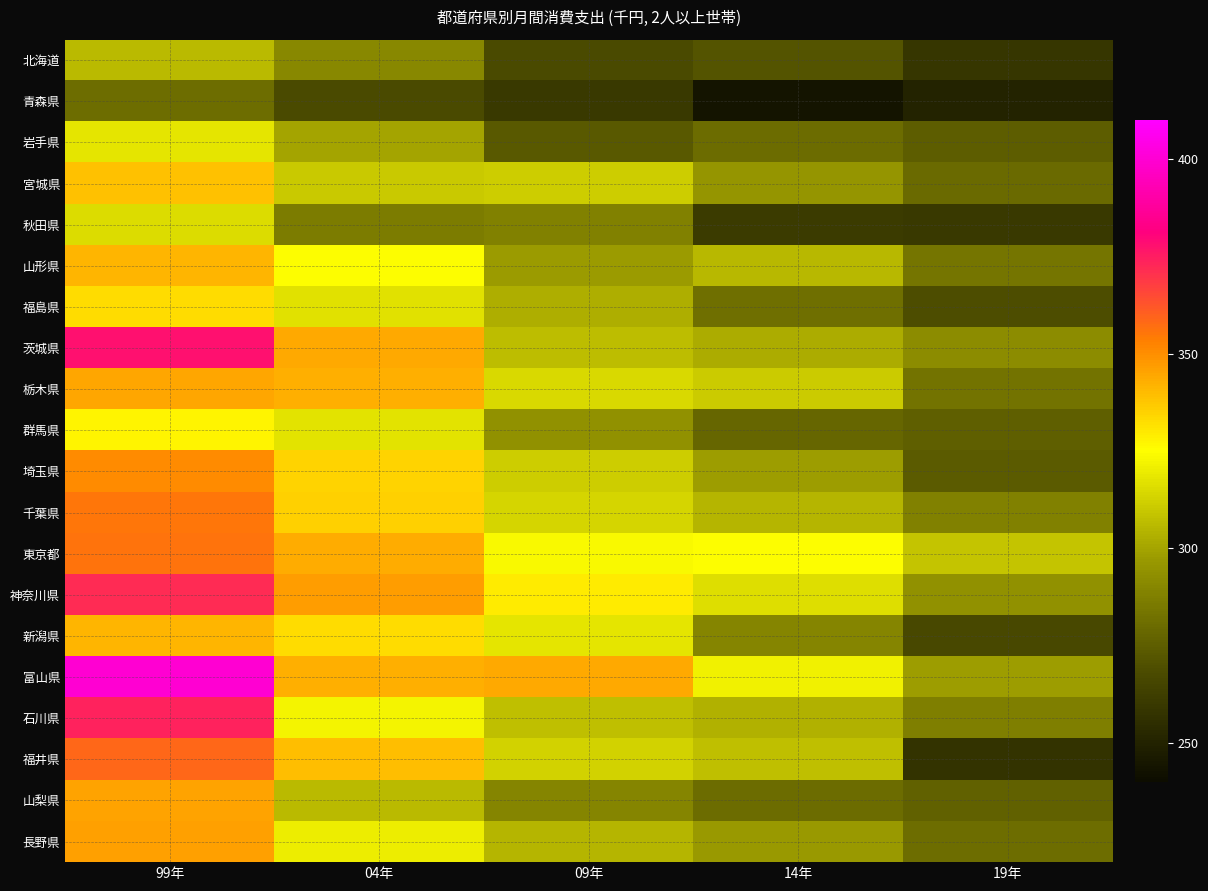

Reading left to right, transcribe all the data shown in this chart.

北海道: 99年=306.4	04年=290.7	09年=267.6	14年=271.3	19年=258.6
青森県: 99年=281.1	04年=267.7	09年=260.1	14年=243.6	19年=250.3
岩手県: 99年=317.9	04年=300.1	09年=273.8	14年=280.3	19年=274.6
宮城県: 99年=338.9	04年=310.3	09年=311.1	14年=295.6	19年=279.3
秋田県: 99年=315.7	04年=286.2	09年=288.0	14年=260.9	19年=260.3
山形県: 99年=341.3	04年=324.5	09年=297.3	14年=305.7	19年=283.2
福島県: 99年=332.5	04年=316.6	09年=302.8	14年=281.3	19年=269.1
茨城県: 99年=377.8	04年=344.0	09年=306.6	14年=301.8	19年=292.0
栃木県: 99年=344.9	04年=342.8	09年=314.4	14年=310.8	19年=282.8
群馬県: 99年=327.5	04年=317.5	09年=294.4	14年=278.2	19年=275.3
埼玉県: 99年=350.7	04年=334.7	09年=311.6	14年=298.1	19年=273.9
千葉県: 99年=355.1	04年=335.1	09年=313.7	14年=304.9	19年=288.3
東京都: 99年=356.0	04年=343.5	09年=323.4	14年=324.4	19年=308.7
神奈川県: 99年=372.1	04年=346.8	09年=329.0	14年=316.1	19年=293.9
新潟県: 99年=341.4	04年=332.7	09年=318.2	14年=289.2	19年=267.1
富山県: 99年=399.8	04年=342.6	09年=344.2	14年=321.2	19年=298.1
石川県: 99年=373.9	04年=321.9	09年=307.2	14年=303.5	19年=287.4
福井県: 99年=358.5	04年=339.0	09年=313.0	14年=307.3	19年=257.4
山梨県: 99年=345.5	04年=306.3	09年=289.2	14年=279.9	19年=276.1
長野県: 99年=345.8	04年=319.9	09年=305.0	14年=296.5	19年=280.9